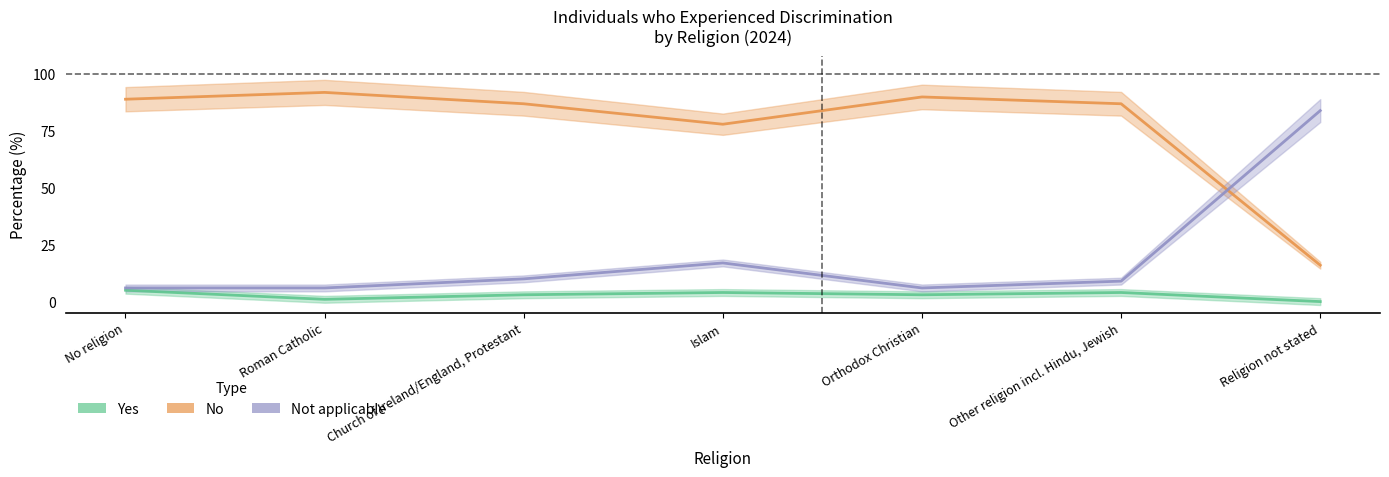

Reading right to left, extract all data points from this chart.

Yes: Religion not stated=0	Other religion incl. Hindu, Jewish=4	Orthodox Christian=3	Islam=4	Church of Ireland/England, Protestant=3	Roman Catholic=1	No religion=5
No: Religion not stated=16	Other religion incl. Hindu, Jewish=87	Orthodox Christian=90	Islam=78	Church of Ireland/England, Protestant=87	Roman Catholic=92	No religion=89
Not applicable: Religion not stated=84	Other religion incl. Hindu, Jewish=9	Orthodox Christian=6	Islam=17	Church of Ireland/England, Protestant=10	Roman Catholic=6	No religion=6